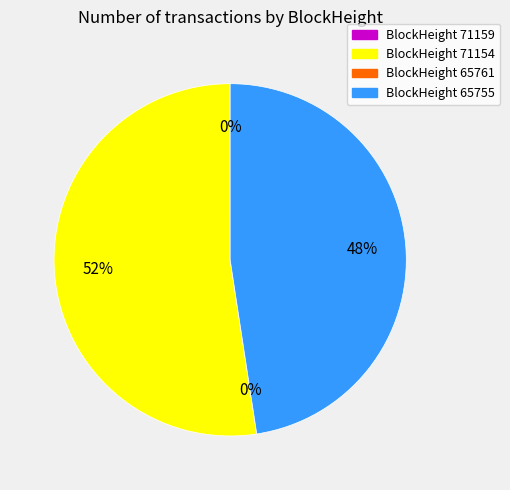

What is the change in value from 71159 to 65755?

+32193